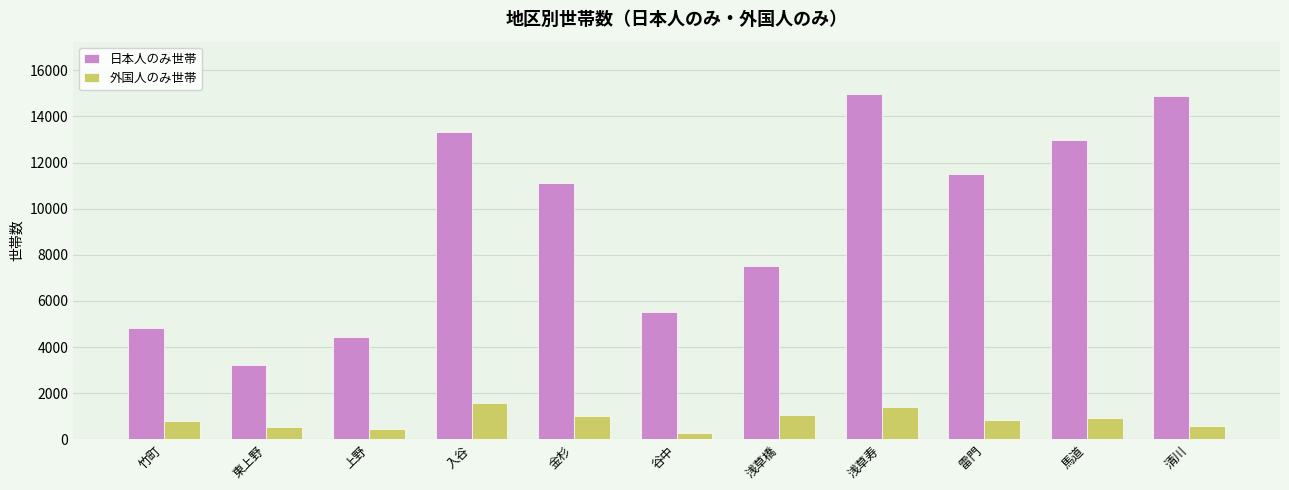

The 日本人のみ世帯 series shows 20058 at 馬道. True or false?

False